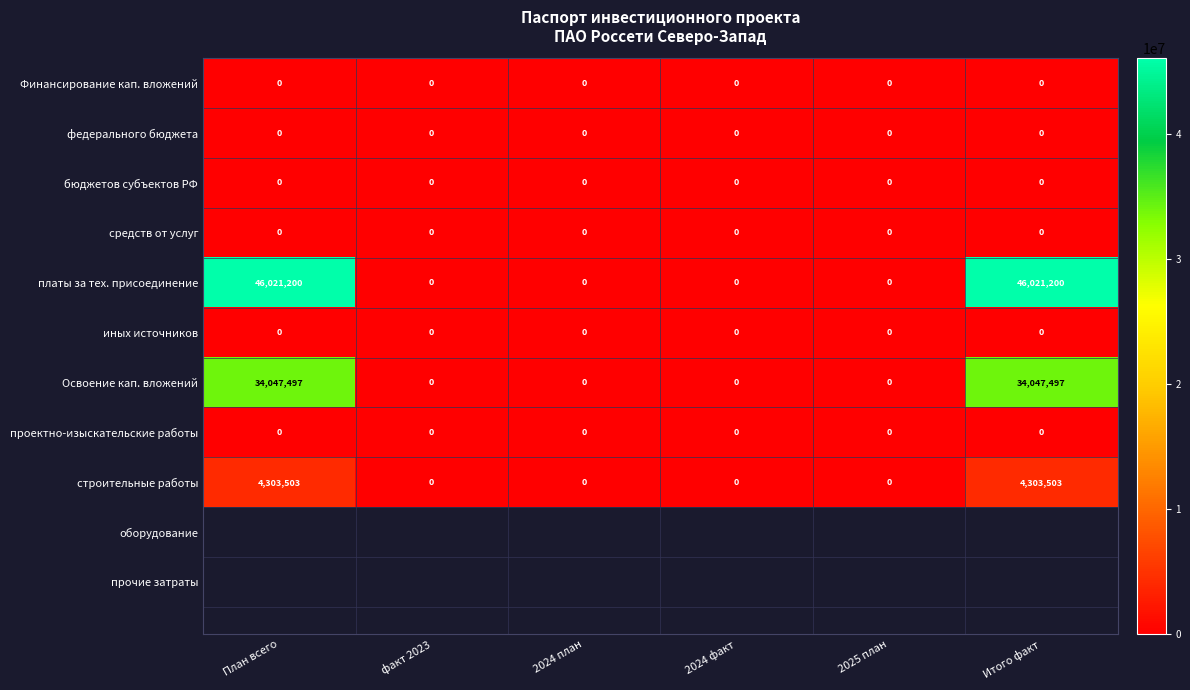

What is the maximum value shown in the chart?

46021200